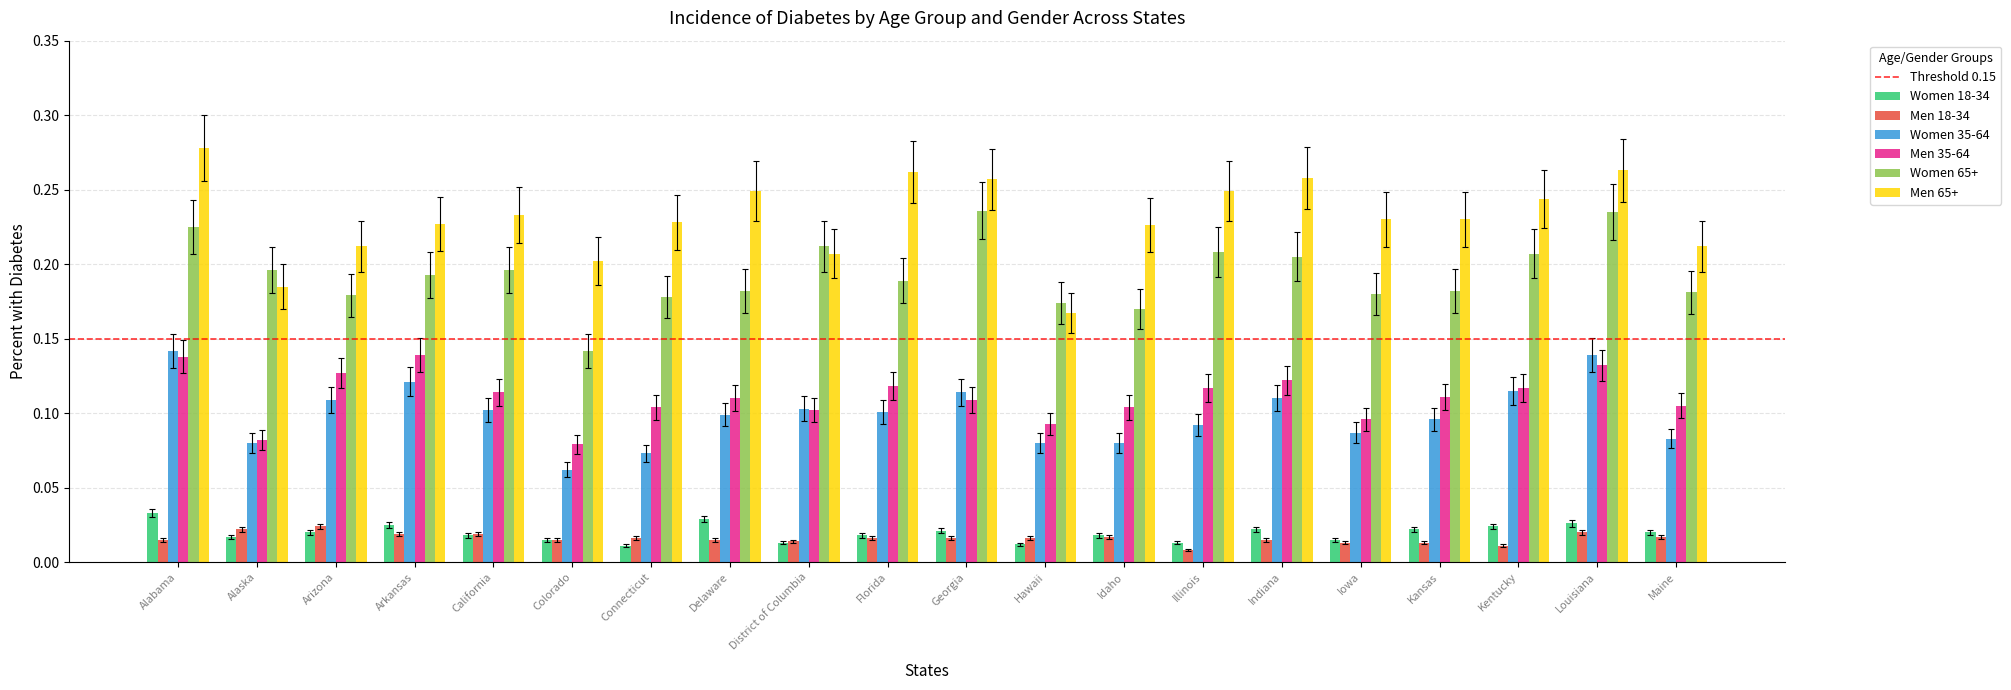

At which label is Men 65+ closest to 0?

Hawaii